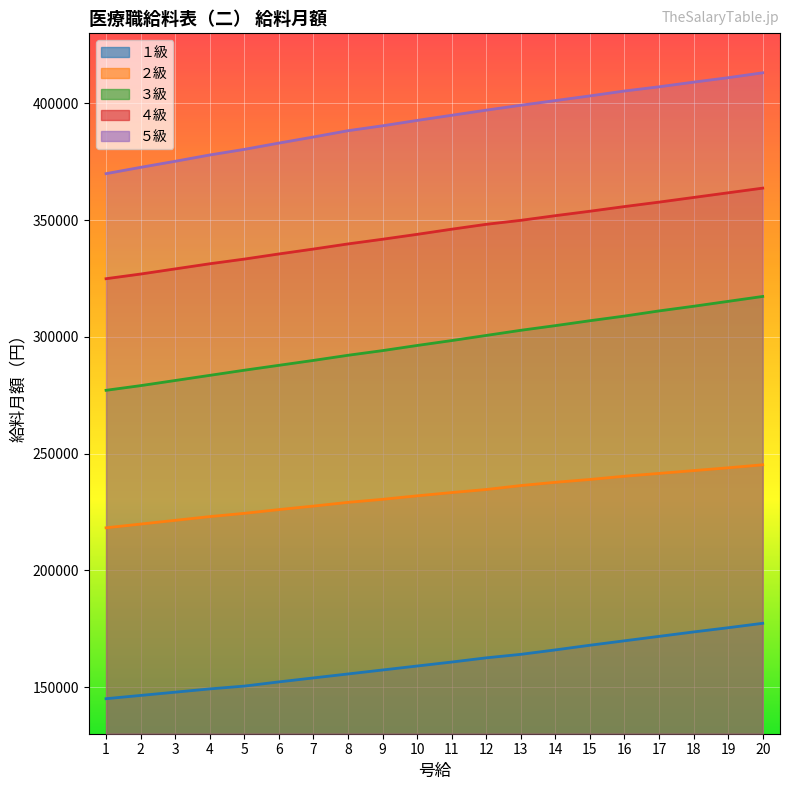

At which category is the sum across all series the highest?

20